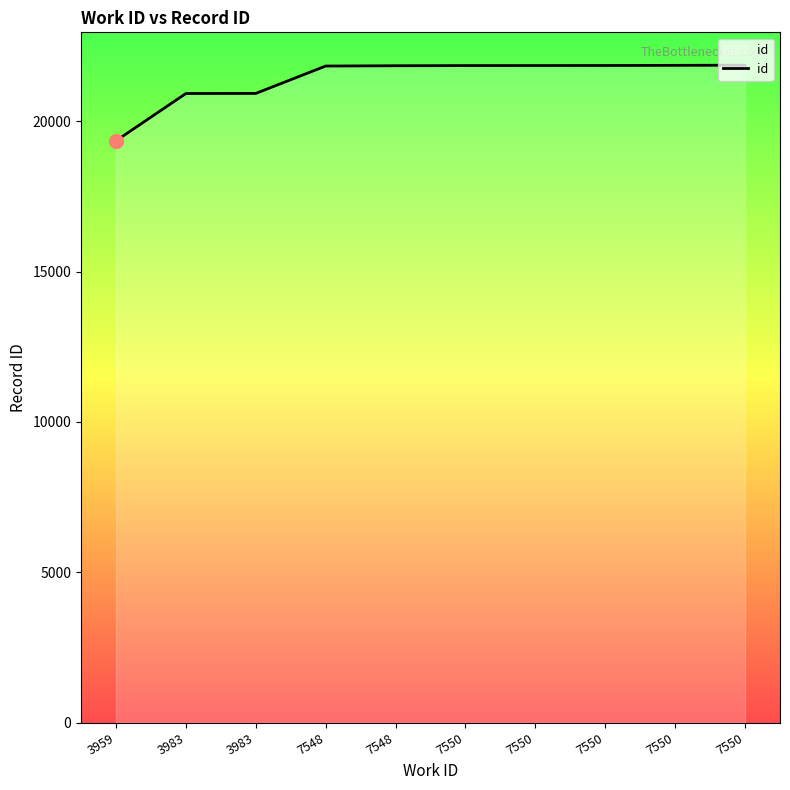

How many lines are shown in the chart?

1